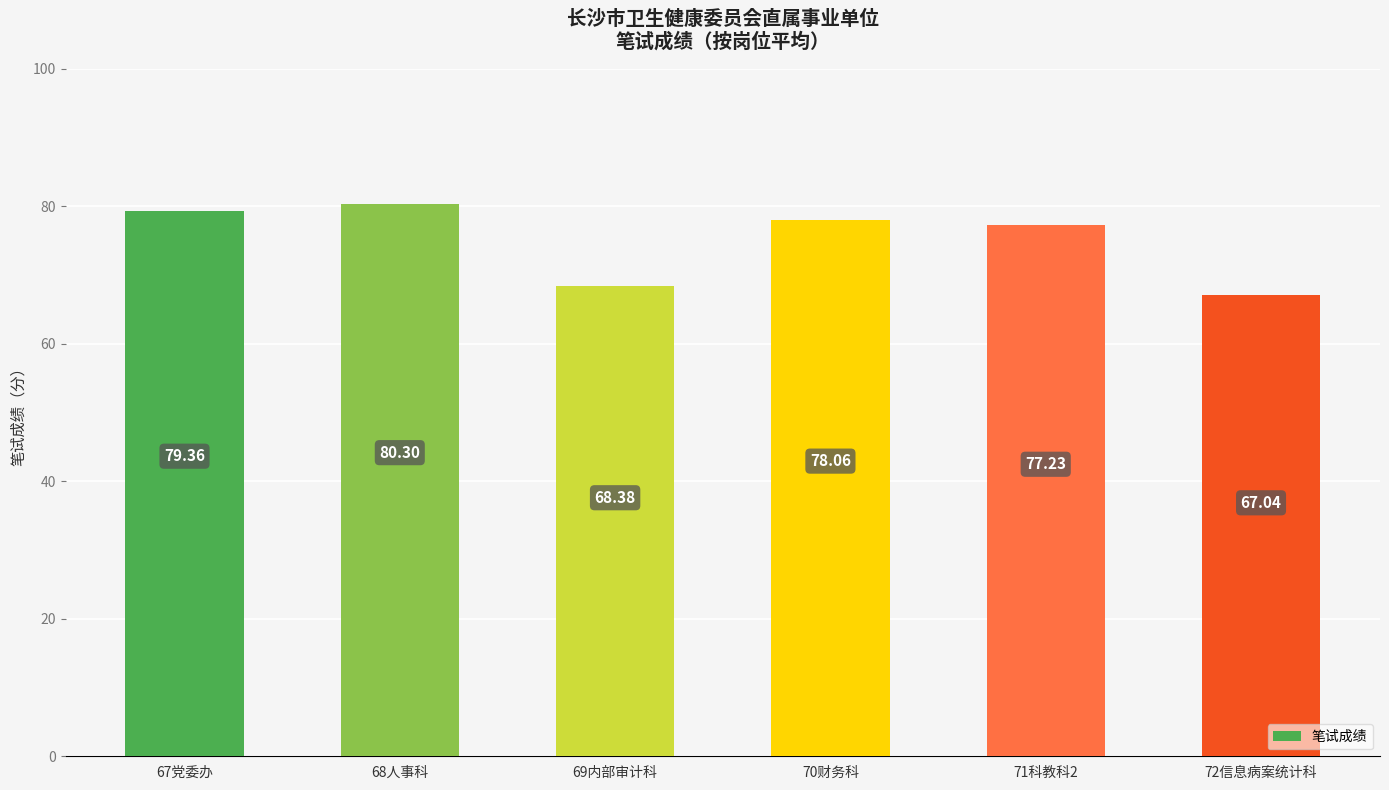

List the labels in order of value, largest first.

68人事科, 67党委办, 70财务科, 71科教科2, 69内部审计科, 72信息病案统计科